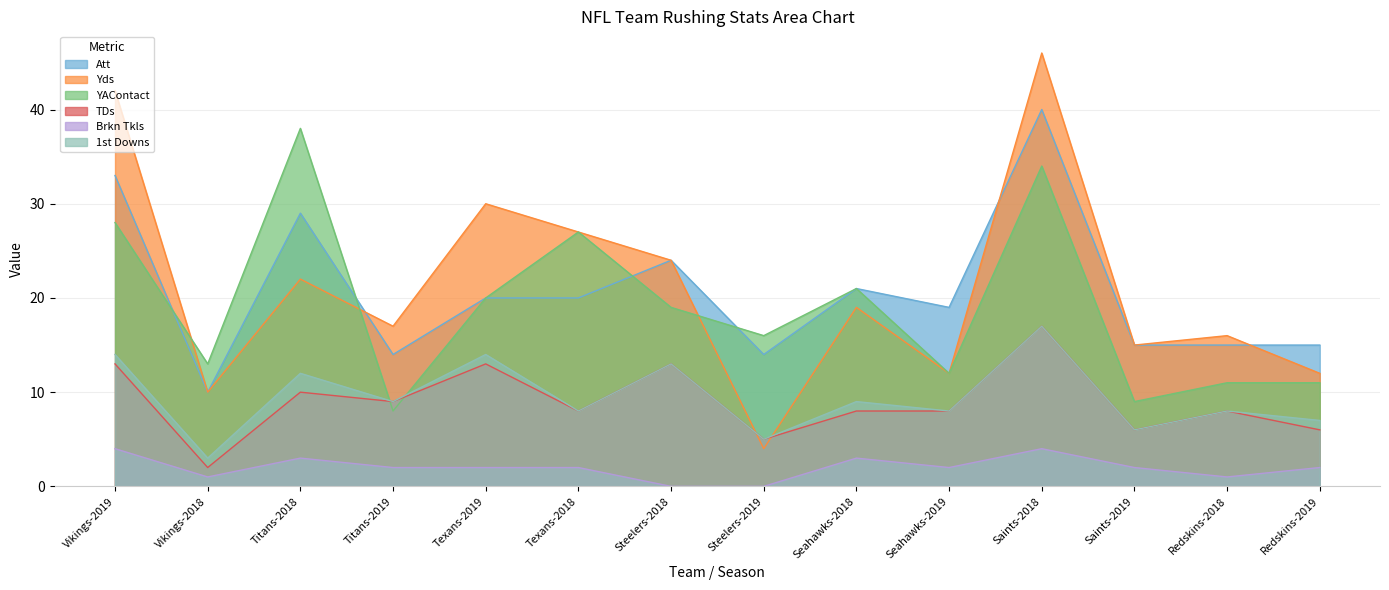

What are all the series names shown in the legend?

Att, Yds, YAContact, TDs, Brkn Tkls, 1st Downs